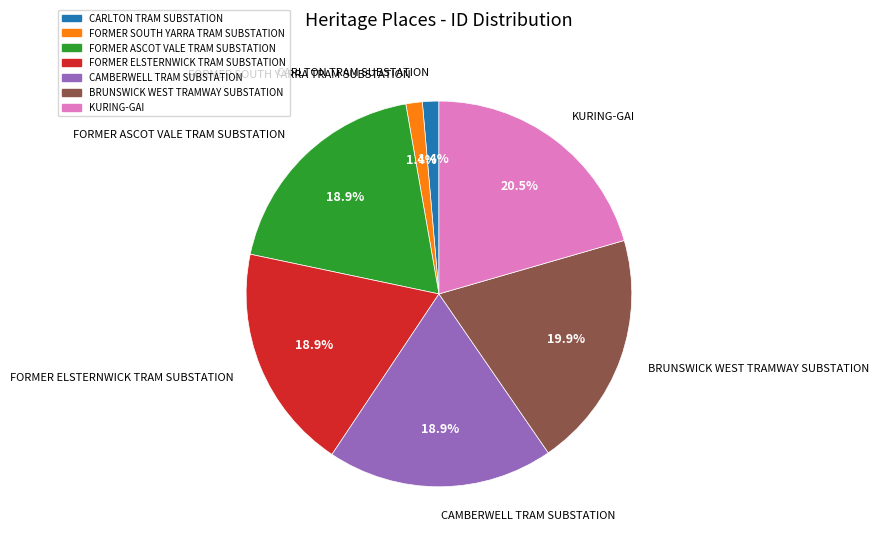

What is the largest slice in the pie chart?

KURING-GAI